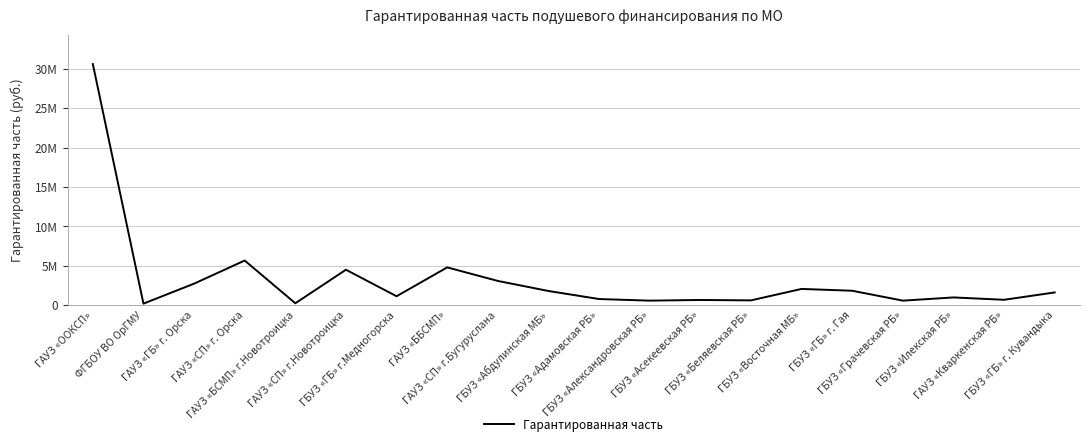

Does the chart have visible grid lines?

Yes